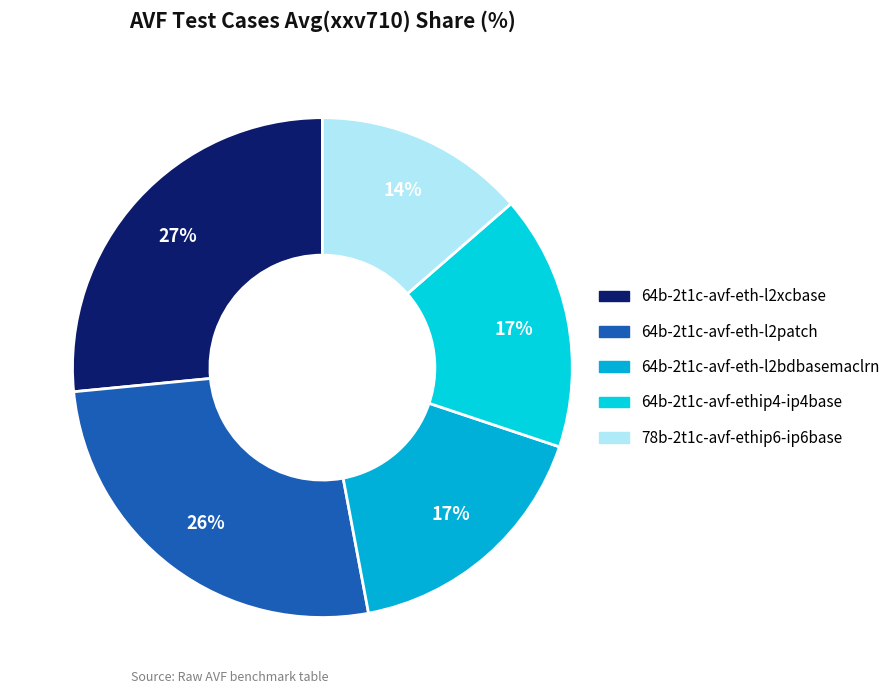

Is it true that 78b-2t1c-avf-ethip6-ip6base is 14% of the pie?

True